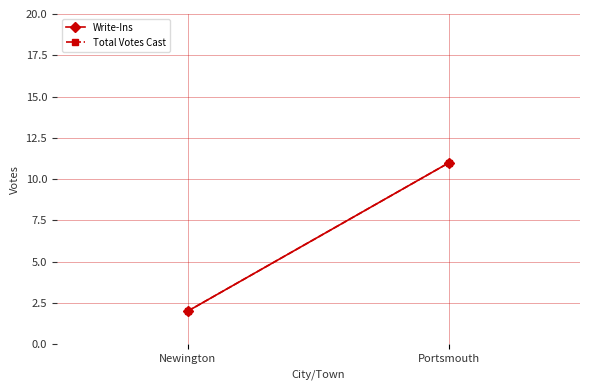

The value of Write-Ins at Portsmouth is 5. True or false?

False